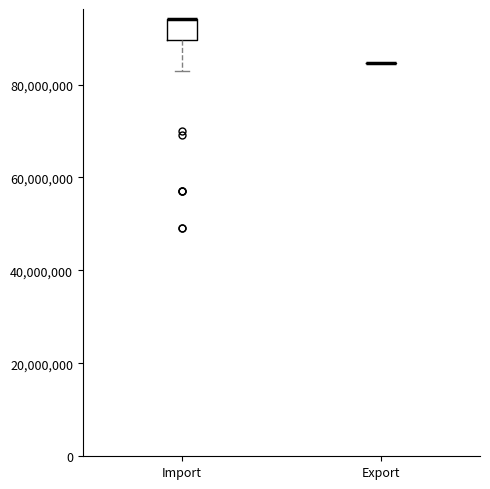

Reading left to right, transcribe this box plot: for each box, give where its median line is, the range the box spans, and where its two whiskers end, as read against the y-axis. The values are not printed on the chart, so give them approximately, as read against the axis.

Import: median 94000000 (drawn on the box's upper edge), box 90000000 to 94000000, whiskers 84000000 to 94000000
Export: box collapsed to a line at 84000000, whiskers 84000000 to 84000000